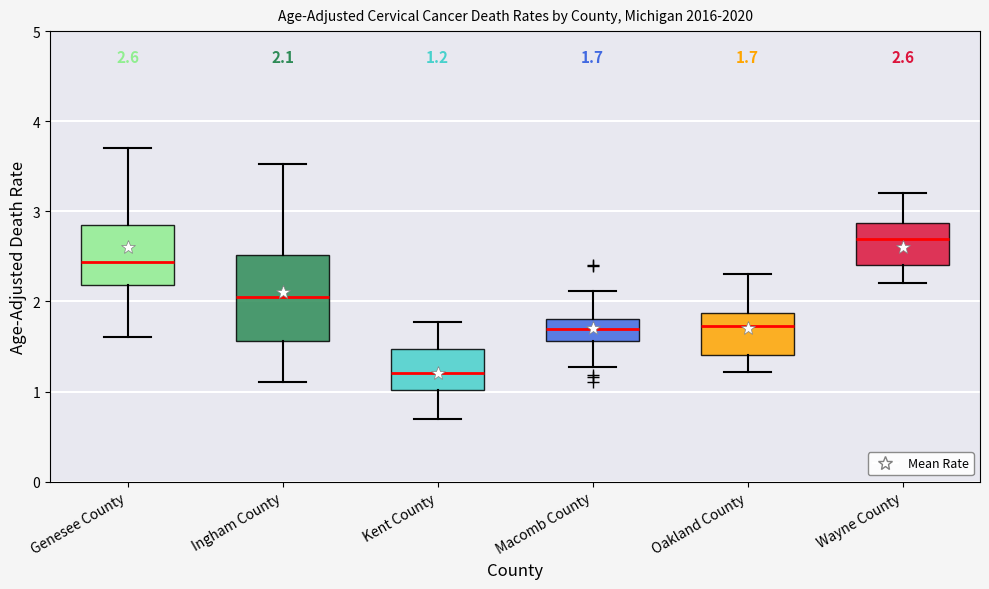

Which box's median line is the lowest?

Kent County